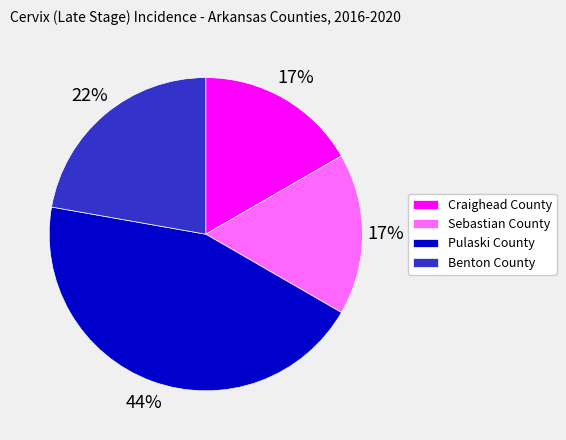

Which slice is the largest?

Pulaski County